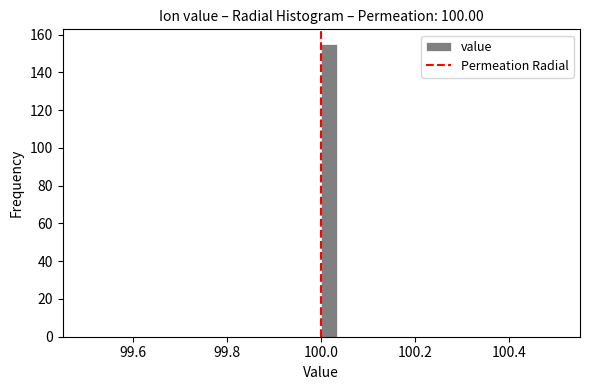

Read against the x-axis, roughly where is the centre of the tallest bar?

100.02